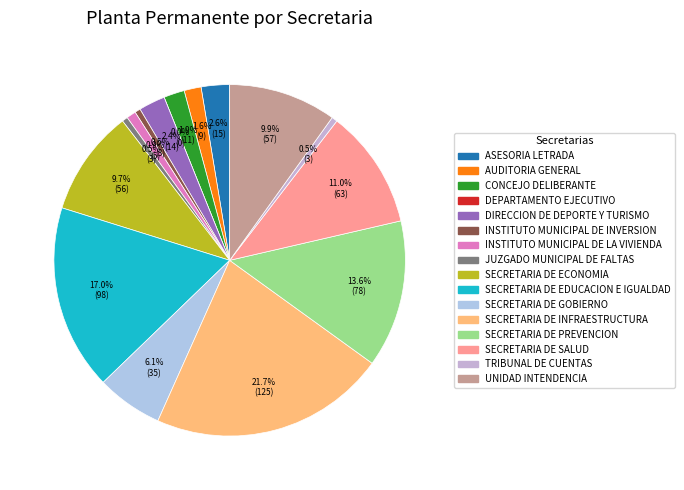

Rank the categories by value from lowest to highest.

DEPARTAMENTO EJECUTIVO, INSTITUTO MUNICIPAL DE INVERSION, JUZGADO MUNICIPAL DE FALTAS, TRIBUNAL DE CUENTAS, INSTITUTO MUNICIPAL DE LA VIVIENDA, AUDITORIA GENERAL, CONCEJO DELIBERANTE, DIRECCION DE DEPORTE Y TURISMO, ASESORIA LETRADA, SECRETARIA DE GOBIERNO, SECRETARIA DE ECONOMIA, UNIDAD INTENDENCIA, SECRETARIA DE SALUD, SECRETARIA DE PREVENCION, SECRETARIA DE EDUCACION E IGUALDAD, SECRETARIA DE INFRAESTRUCTURA